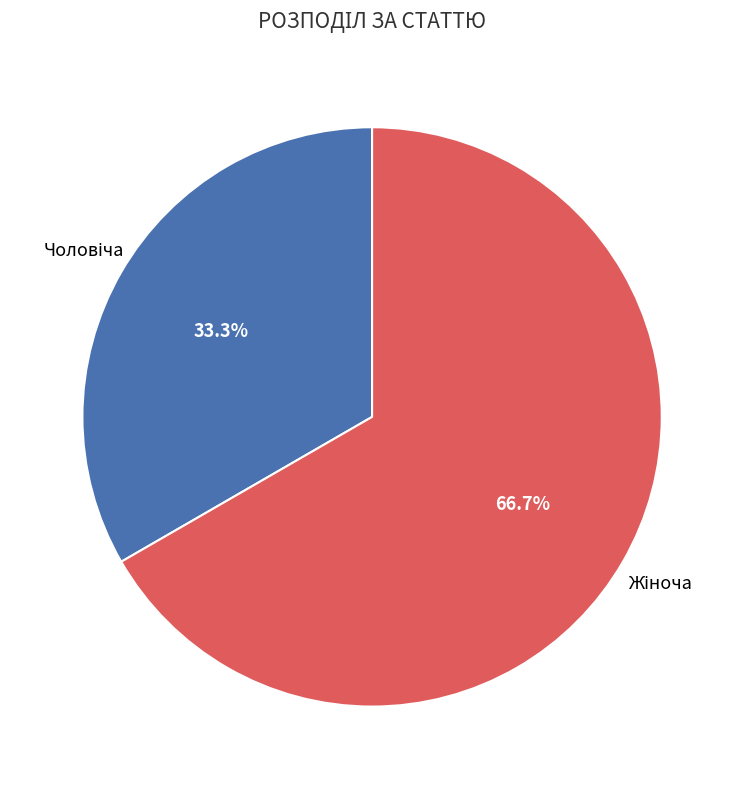

Is there any slice that represents more than half of the pie?

Yes